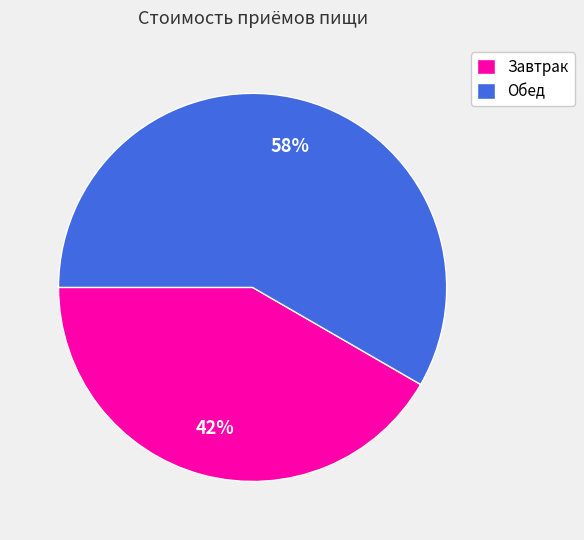

The Обед slice represents 58% of the pie. True or false?

True